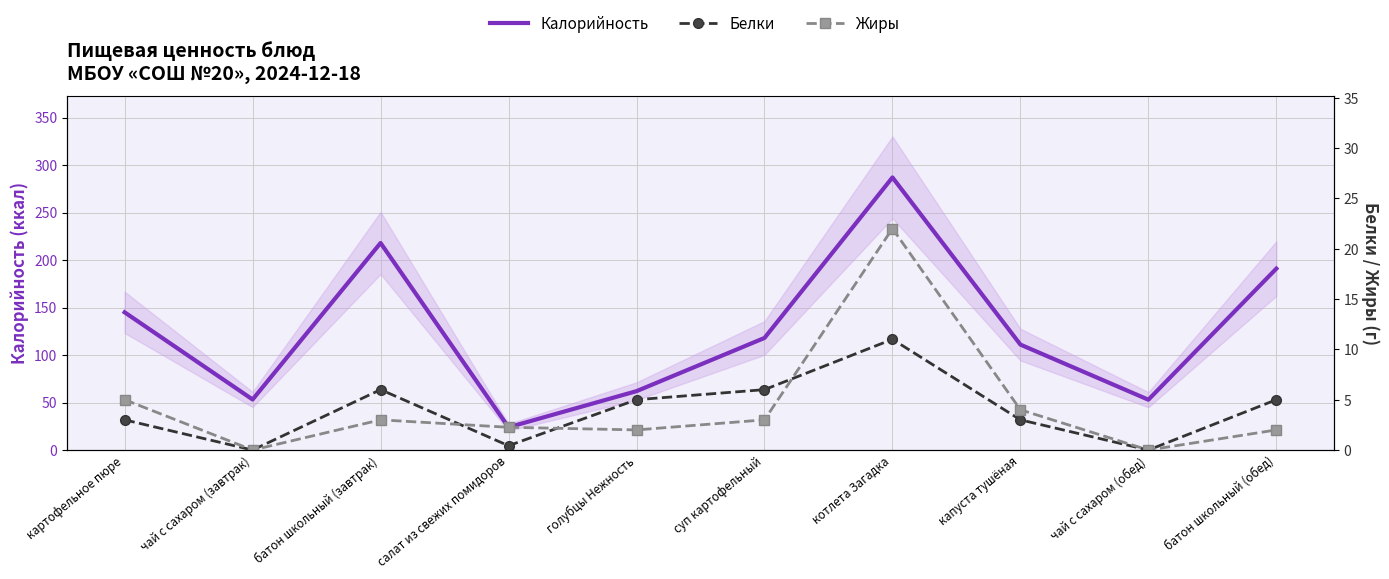

Where is the first local maximum for Белки?

батон школьный (завтрак)